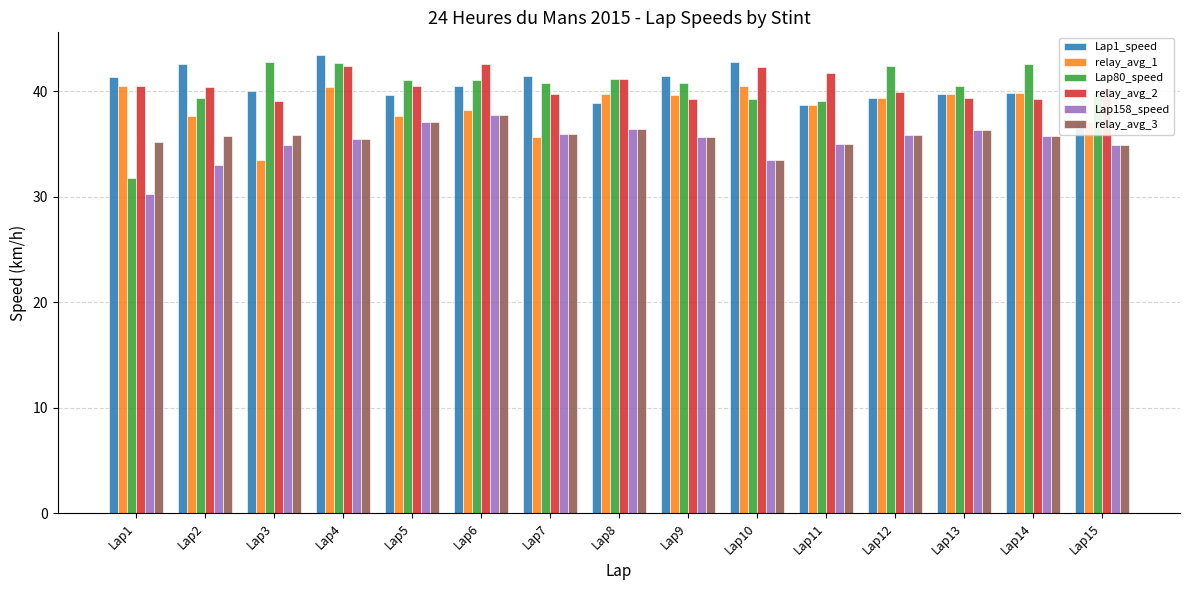

Is the value of relay_avg_2 at Lap12 greater than the value of Lap80_speed at Lap1?

Yes